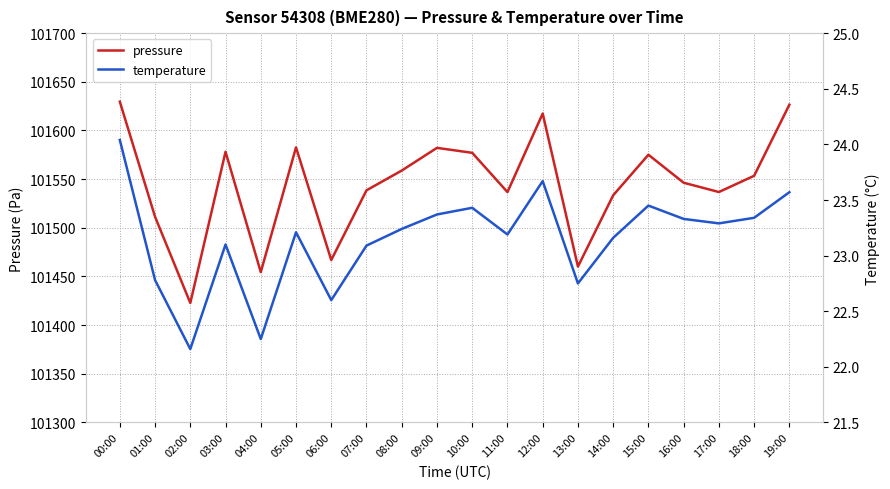

Which label corresponds to the smallest value in the chart?

02:00